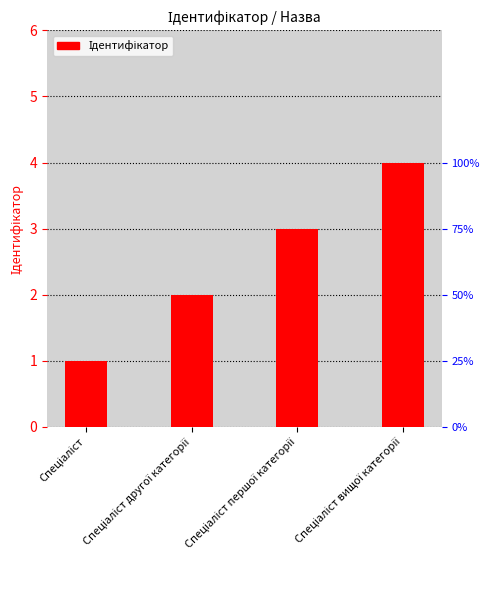

Rank the categories by value from highest to lowest.

Спеціаліст вищої категорії, Спеціаліст першої категорії, Спеціаліст другої категорії, Спеціаліст